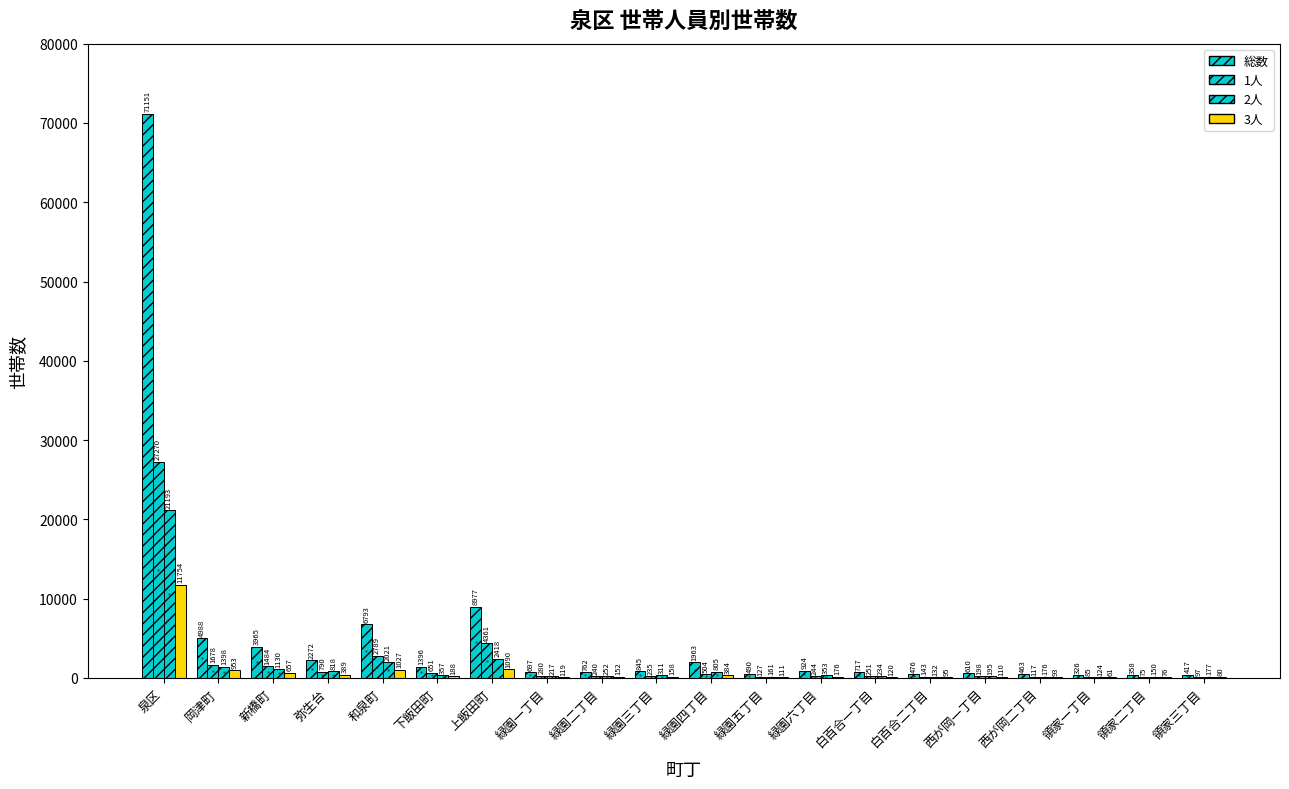

Is it true that 総数 equals 476 at 白百合二丁目?

True